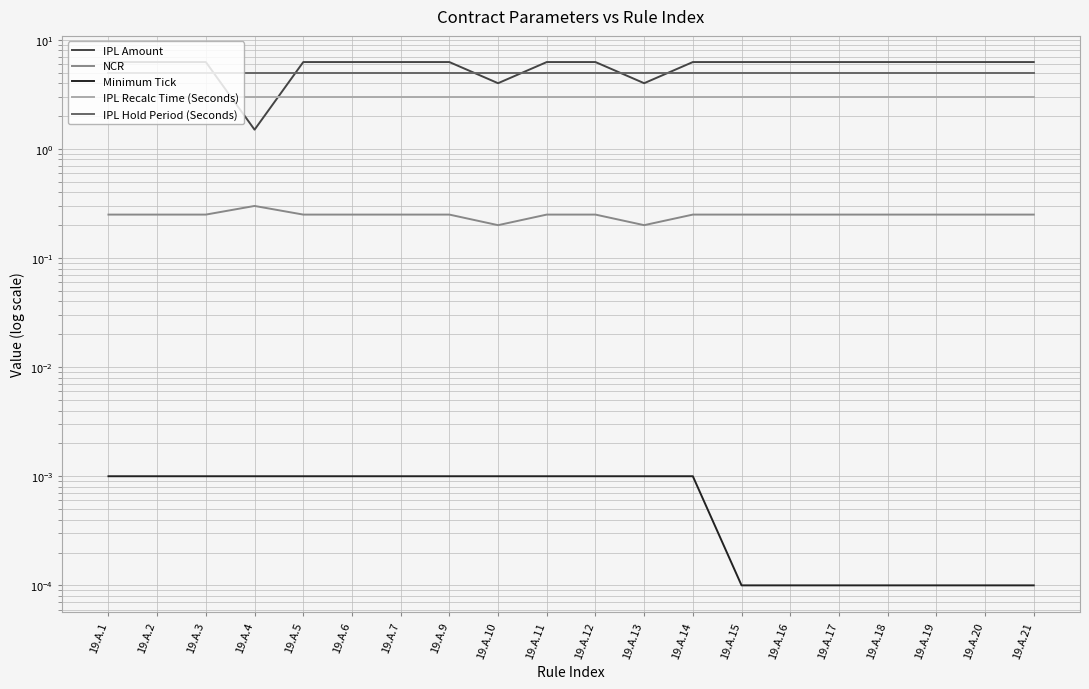

At which category is the sum across all series the highest?

19.A.1